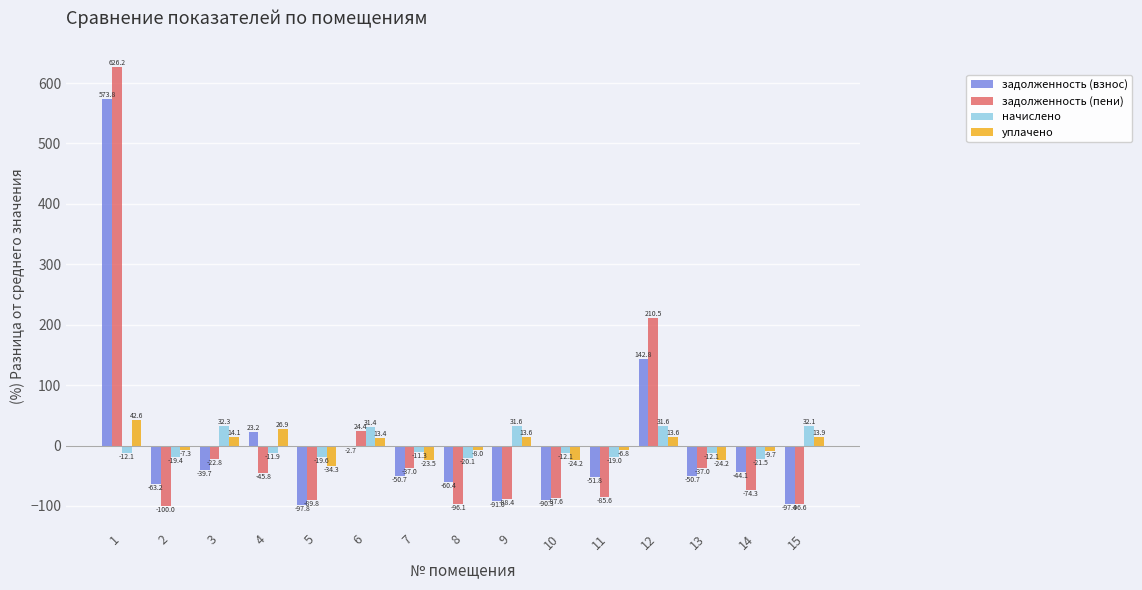

Which label corresponds to the largest value in the chart?

1